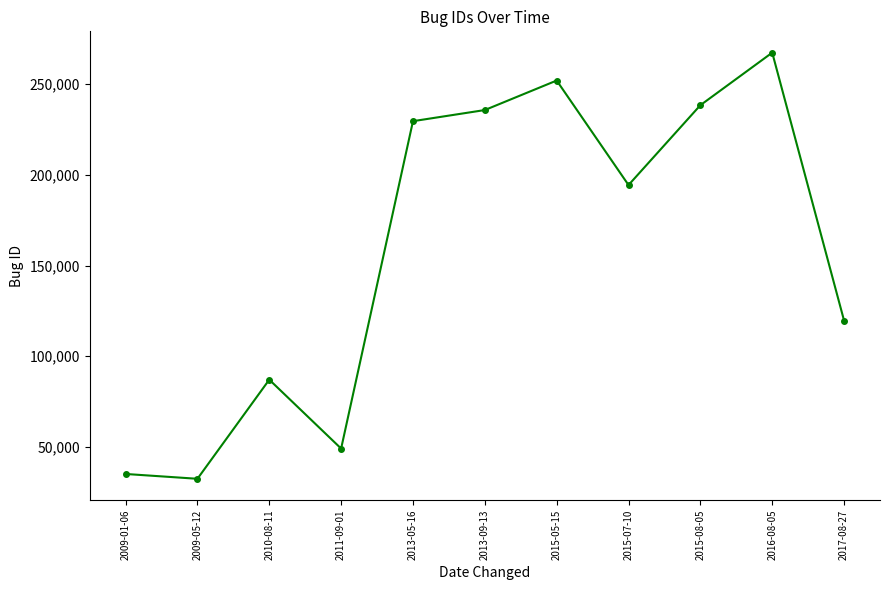

Rank the categories by value from lowest to highest.

2009-05-12, 2009-01-06, 2011-09-01, 2010-08-11, 2017-08-27, 2015-07-10, 2013-05-16, 2013-09-13, 2015-08-05, 2015-05-15, 2016-08-05